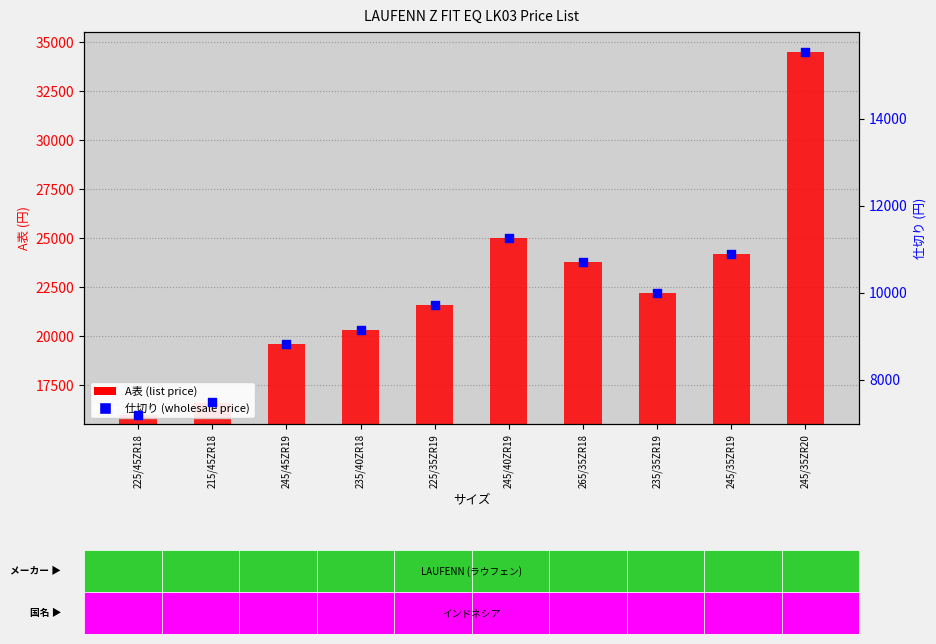

Which series reaches the minimum Y coordinate?

仕切り (wholesale)